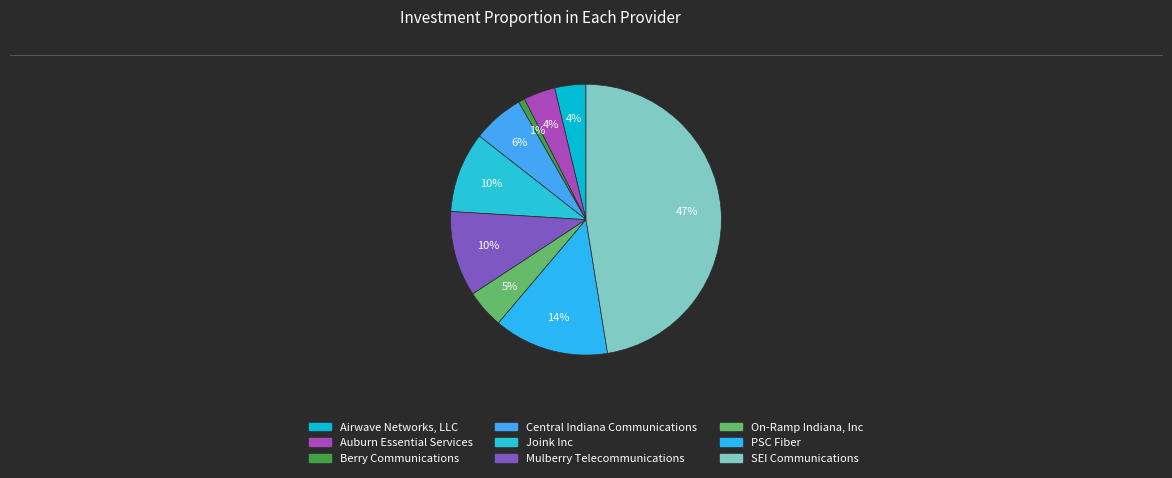

Does Joink Inc represent more than half of the total?

No